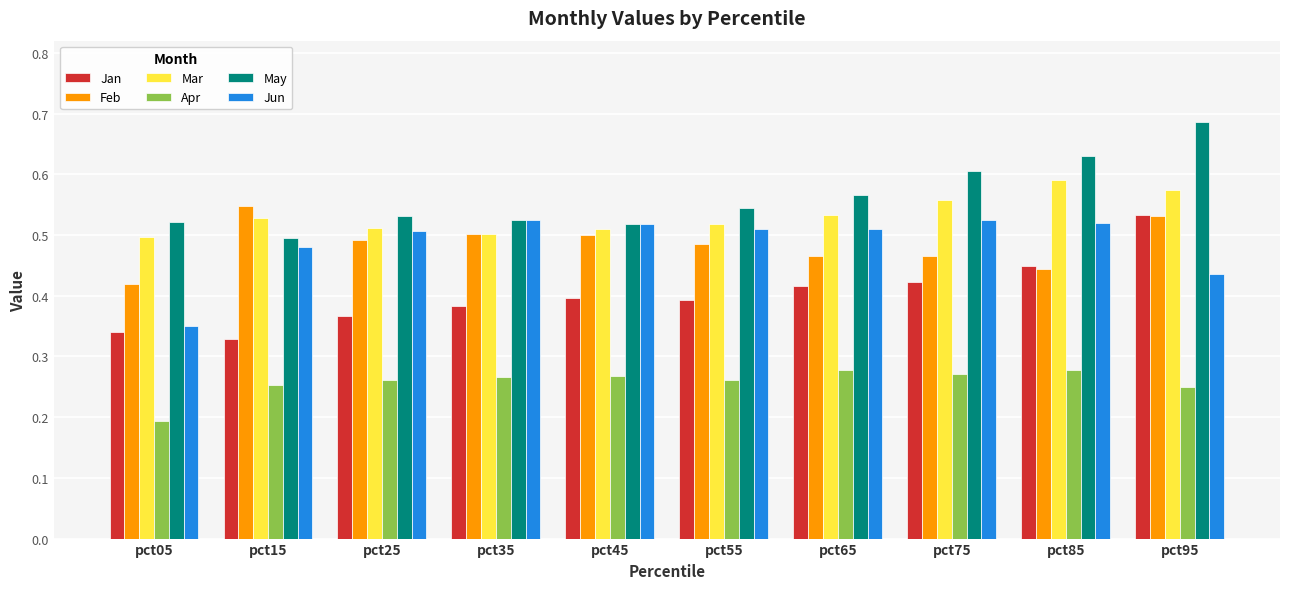

Which series has the largest total across all categories?

May